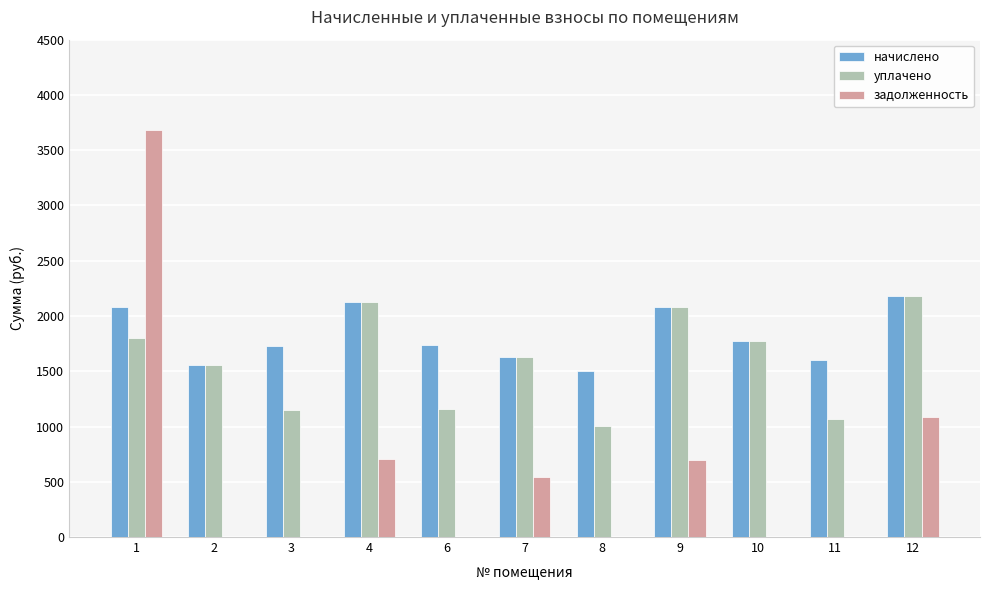

How many groups of bars are there?

11